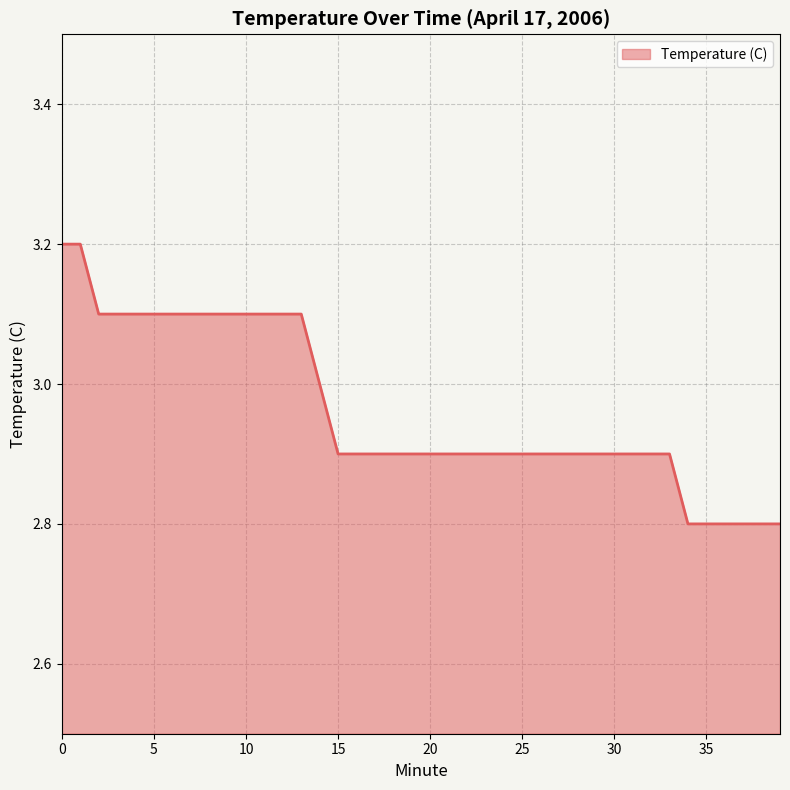

Reading left to right, list all the values displayed in this chart.

3.2	3.2	3.1	3.1	3.1	3.1	3.1	3.1	3.1	3.1	3.1	3.1	3.1	3.1	3.0	2.9	2.9	2.9	2.9	2.9	2.9	2.9	2.9	2.9	2.9	2.9	2.9	2.9	2.9	2.9	2.9	2.9	2.9	2.9	2.8	2.8	2.8	2.8	2.8	2.8